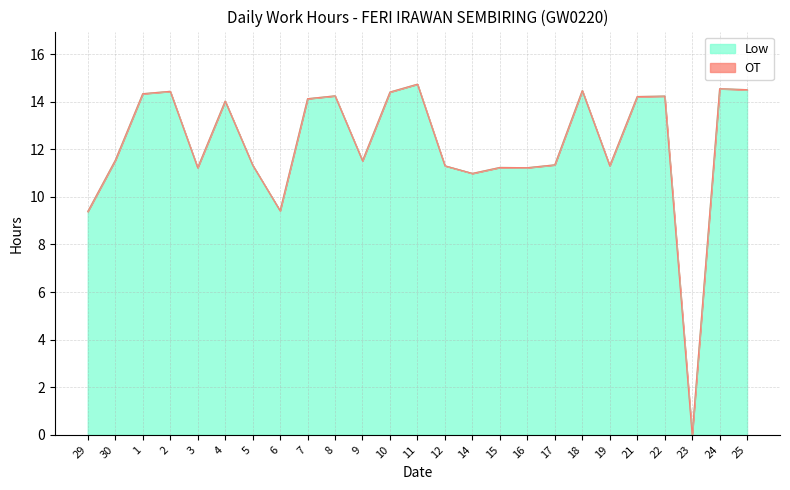

Which has a higher value, 18 or 4?

18